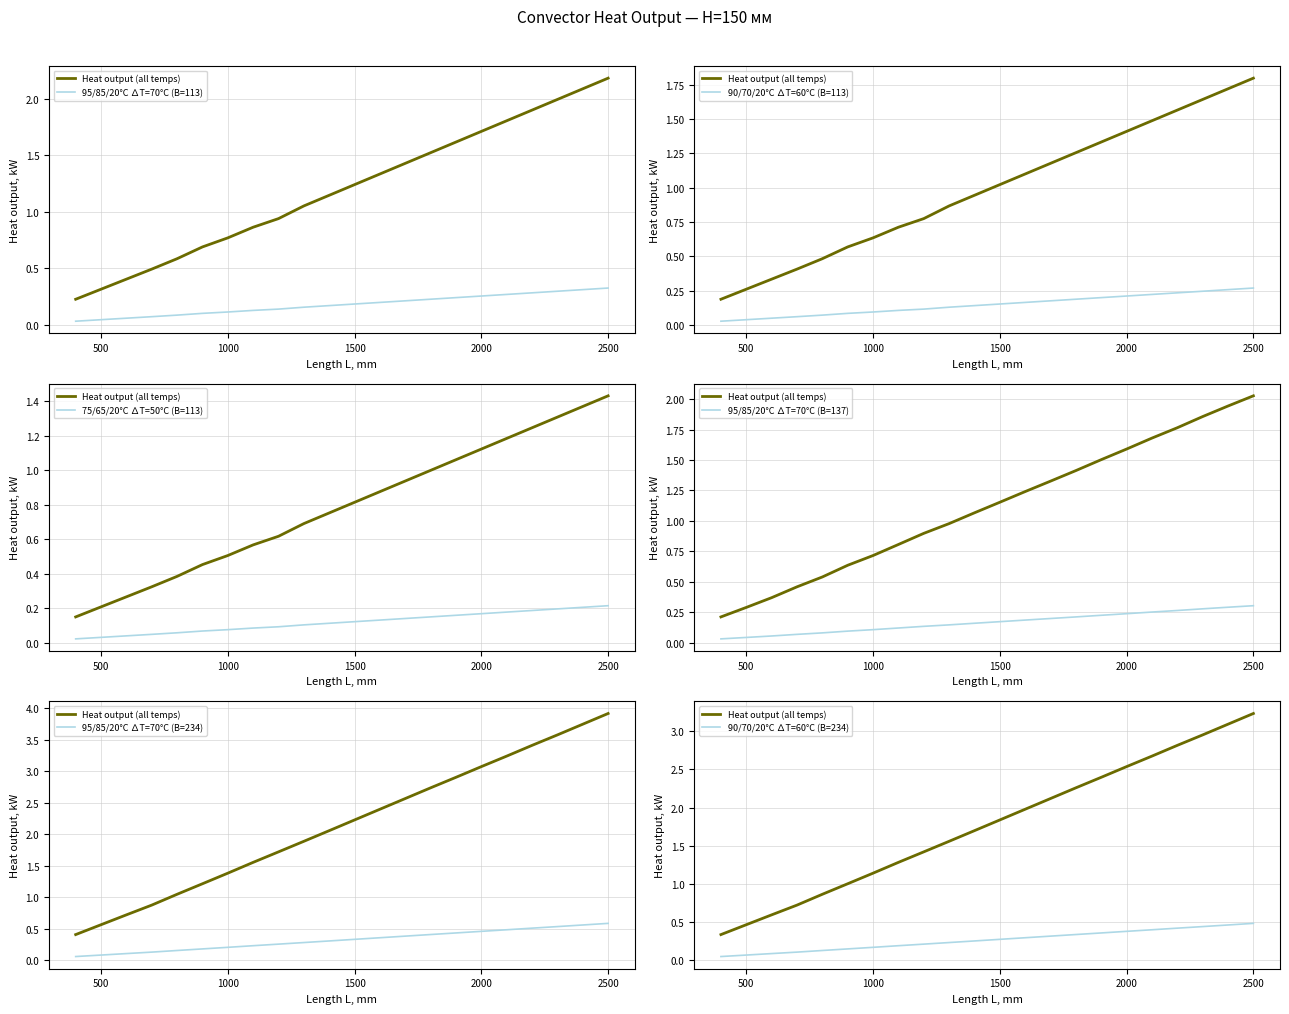

How many data points in 75/65/20°С ∆Т=50°С (B=113) are less than 1?

11